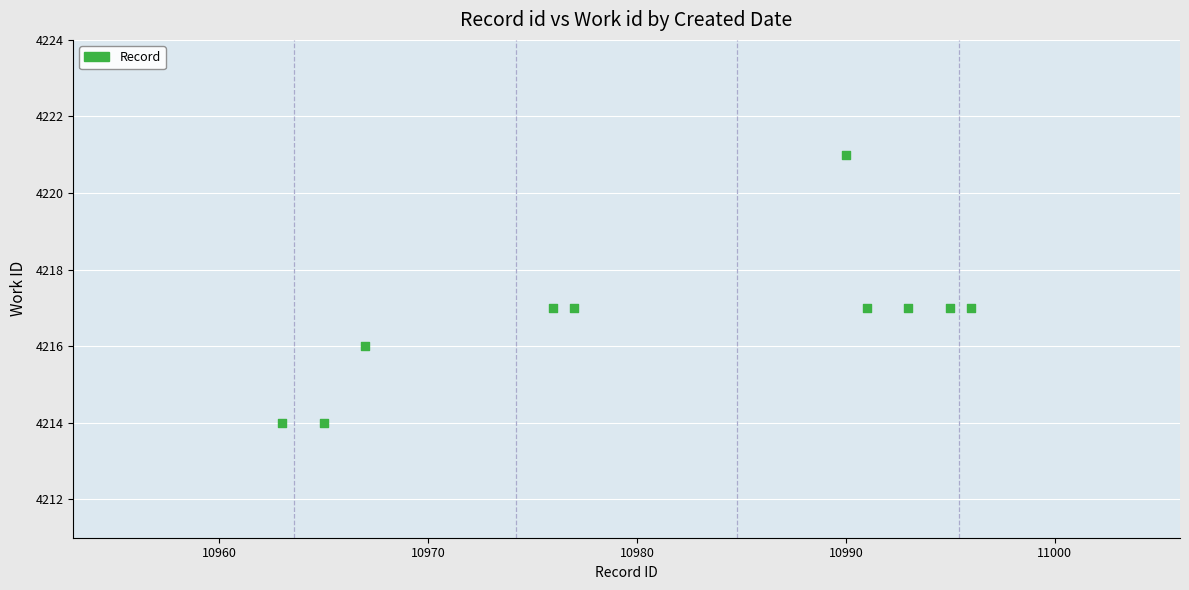

What is the average X value?

10981